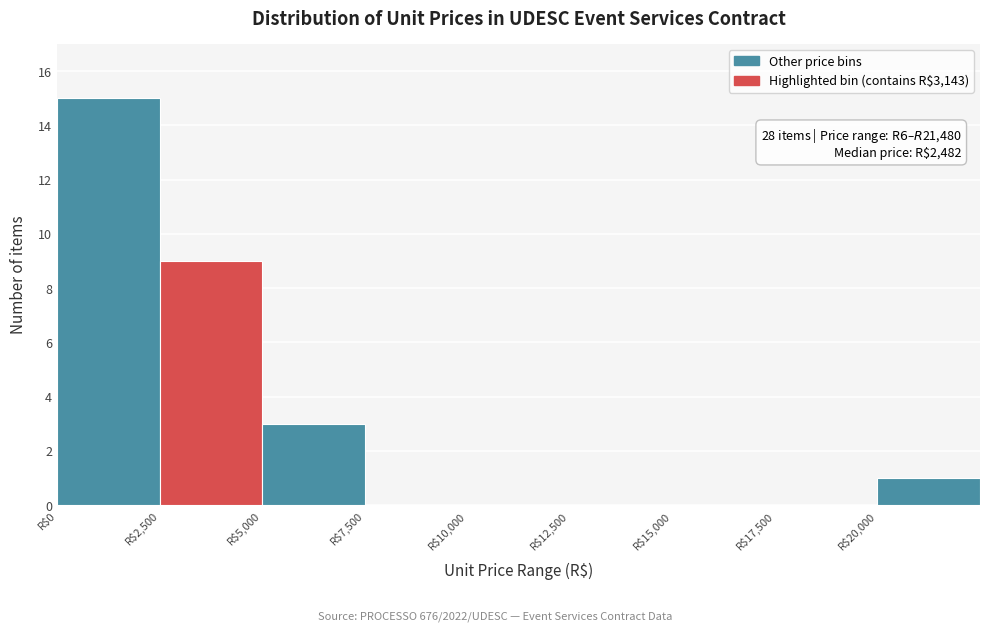

Over which range of the x-axis is the bar tallest?

0 to 2500